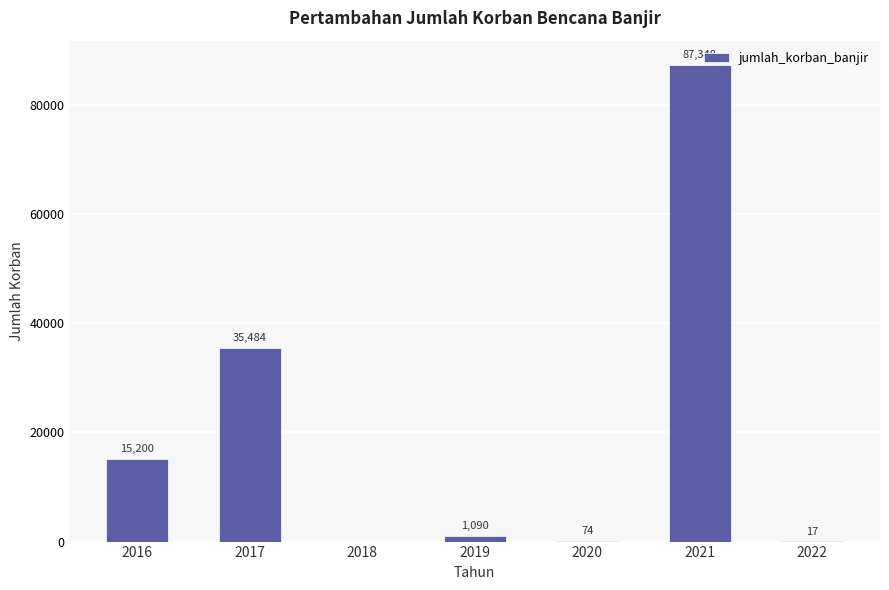

Reading right to left, list all the values displayed in this chart.

2022=17	2021=87348	2020=74	2019=1090	2018=0	2017=35484	2016=15200